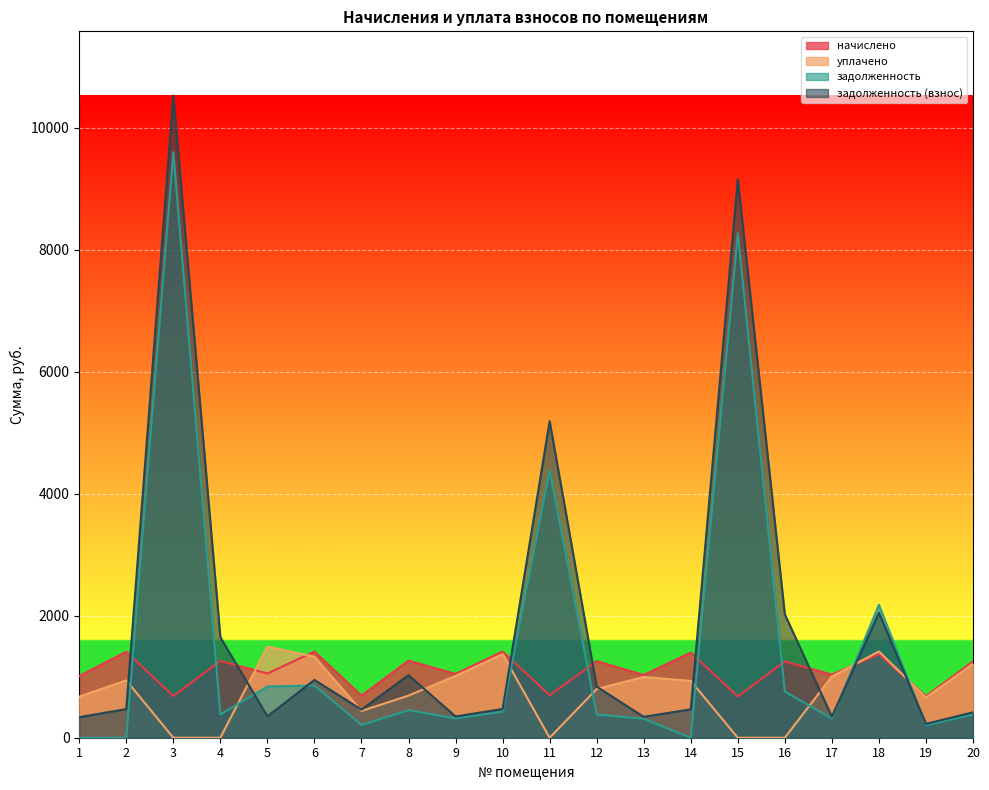

In уплачено, how many points are higher than both neighbors (excluding endpoints)?

5